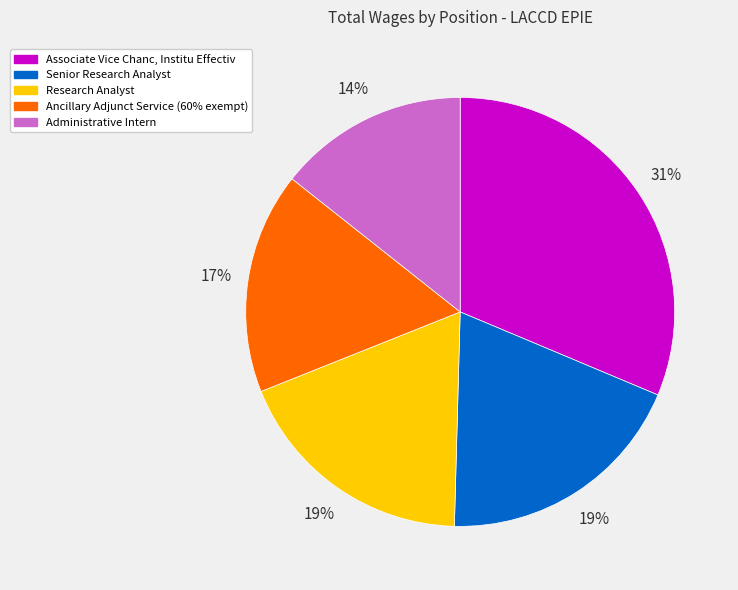

Which slice is the largest?

Associate Vice Chanc, Institu Effectiv